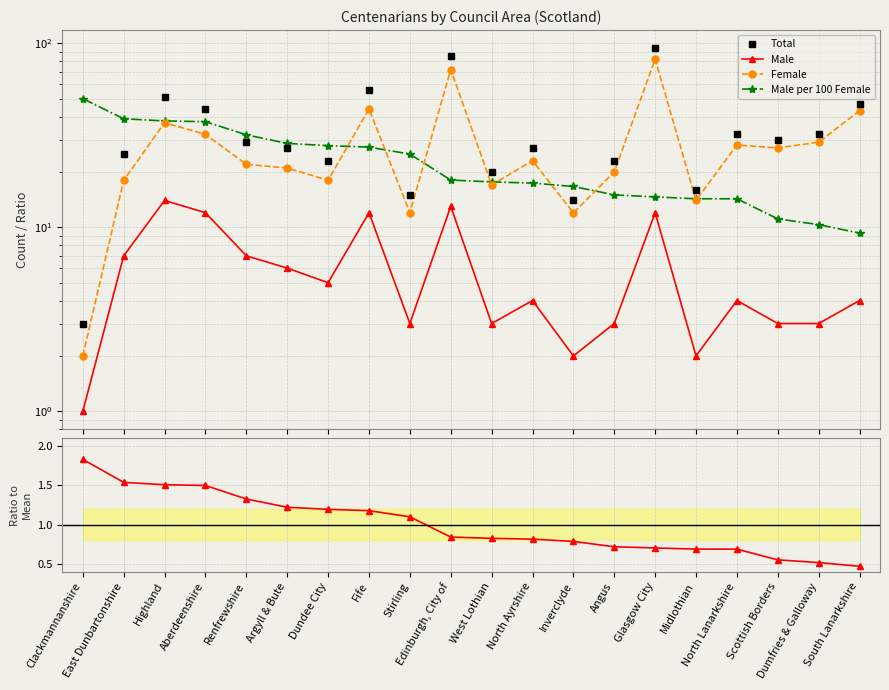

The Male series shows 1.1 at Inverclyde. True or false?

False